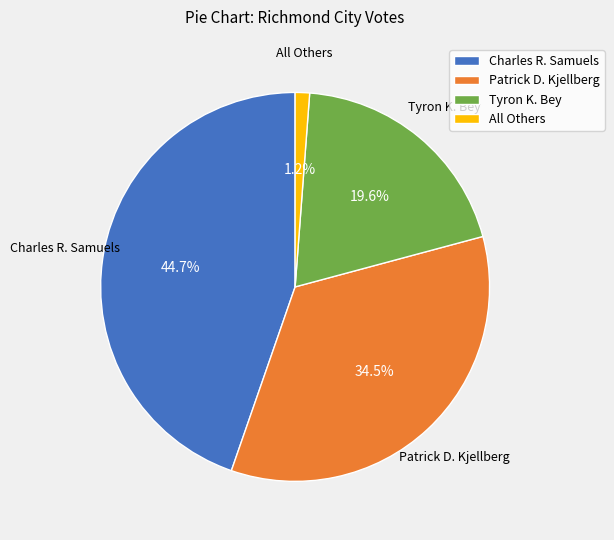

Which slice is the largest?

Charles R. Samuels